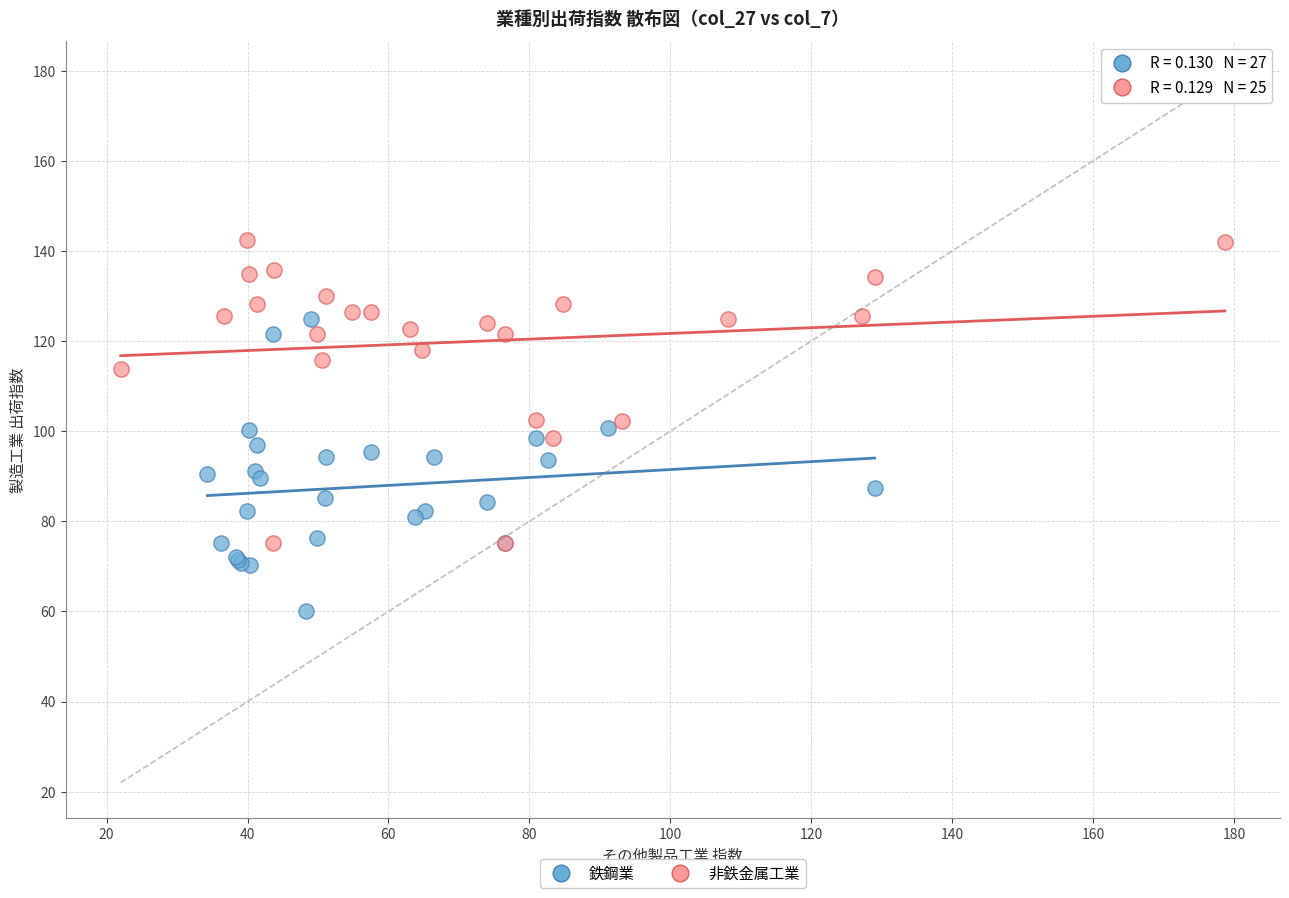

What are all the series names shown in the legend?

鉄鋼業, 非鉄金属工業